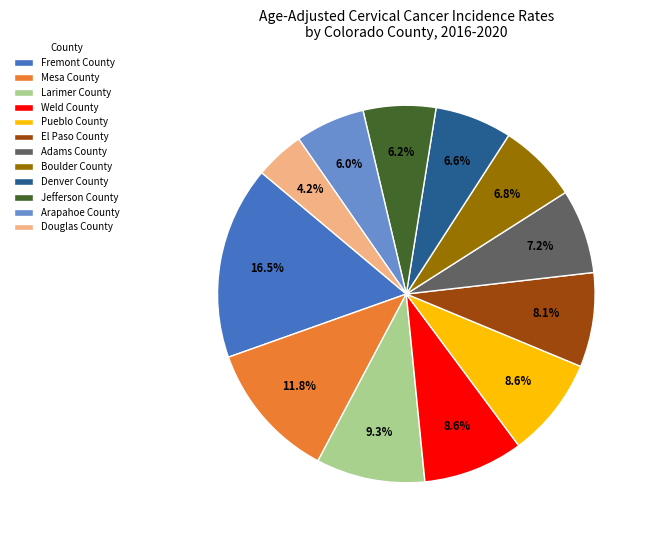

What percentage is the Boulder County slice, to the nearest percent?

7%